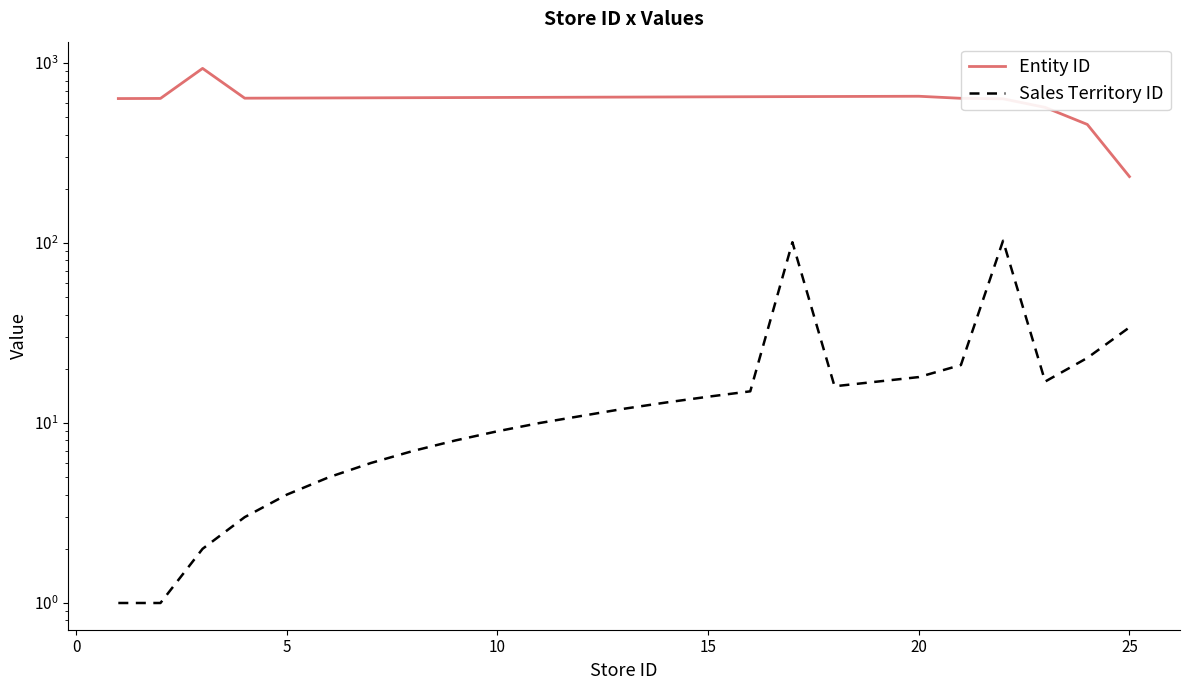

Reading left to right, list all the values displayed in this chart.

Entity ID: 635	636	934	638	639	640	641	642	643	644	645	647	648	649	650	651	652	654	637	633	567	456	234
Sales Territory ID: 1	1	2	3	4	5	6	7	8	9	10	12	13	14	15	101	16	18	21	103	17	23	34